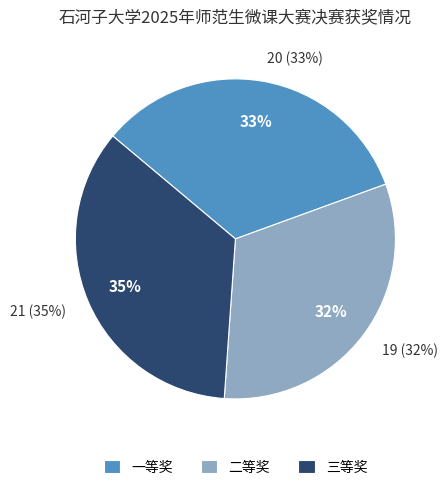

Is it true that 一等奖 is 33% of the pie?

True